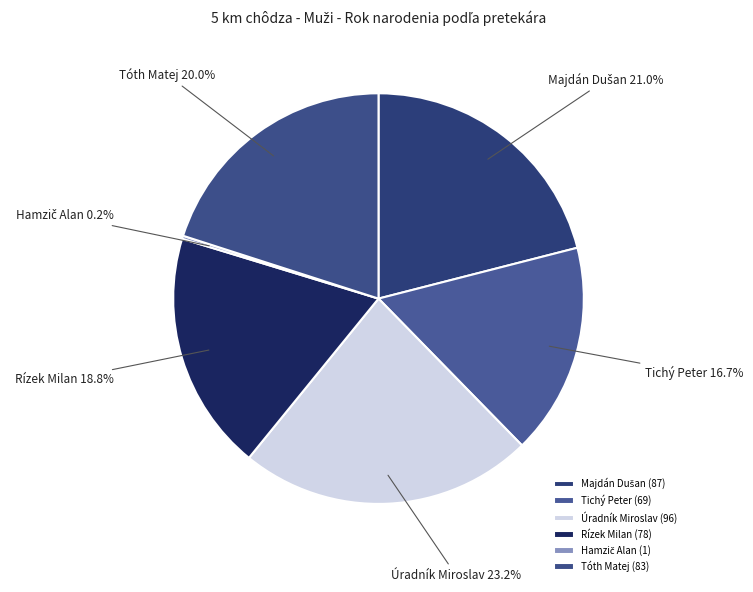

What is the total percentage of Tichý Peter and Rízek Milan?

35.6%